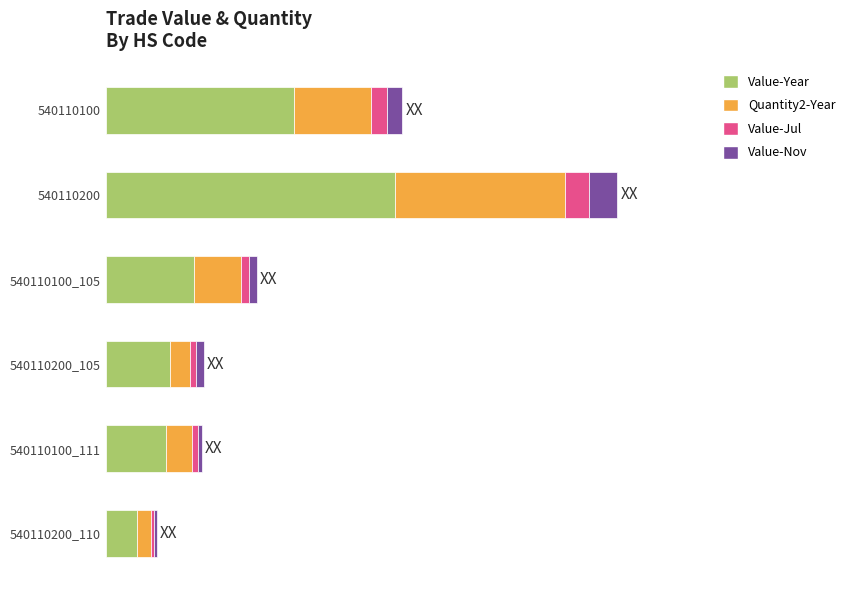

Reading right to left, list all the values displayed in this chart.

Value-Year: 0.1	0.2	0.2	0.3	1.0	0.7
Quantity2-Year: 0.0	0.1	0.1	0.2	0.6	0.3
Value-Jul: 0.0	0.0	0.0	0.0	0.1	0.1
Value-Nov: 0.0	0.0	0.0	0.0	0.1	0.1